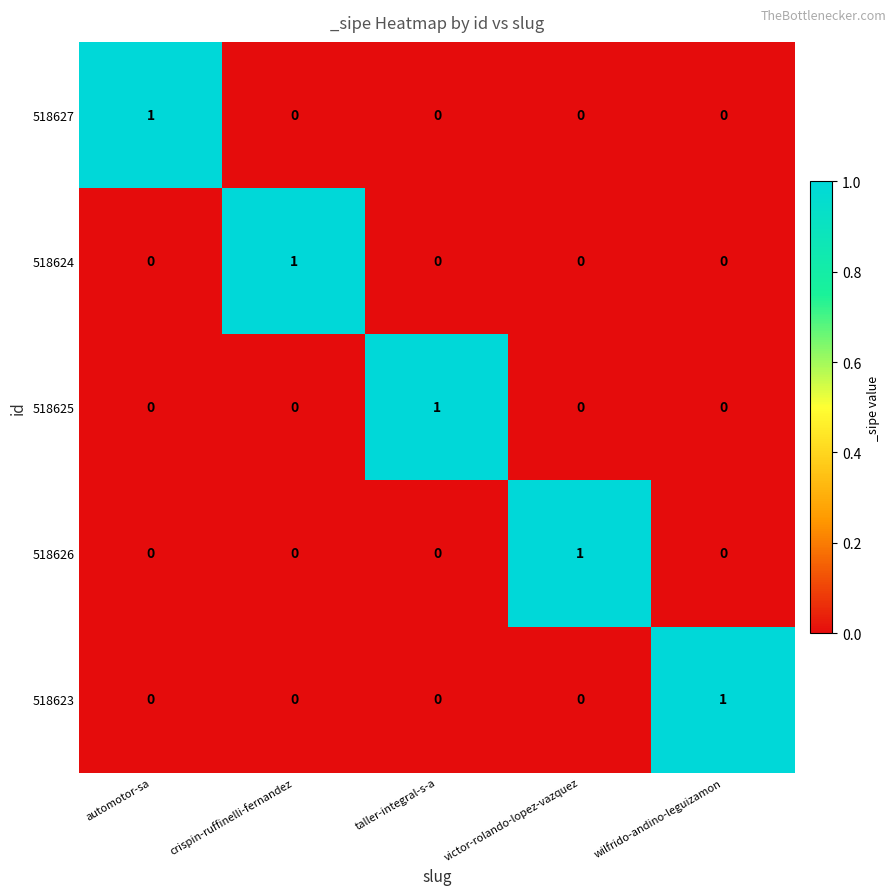

The 518623 series shows 0 at automotor-sa. True or false?

True